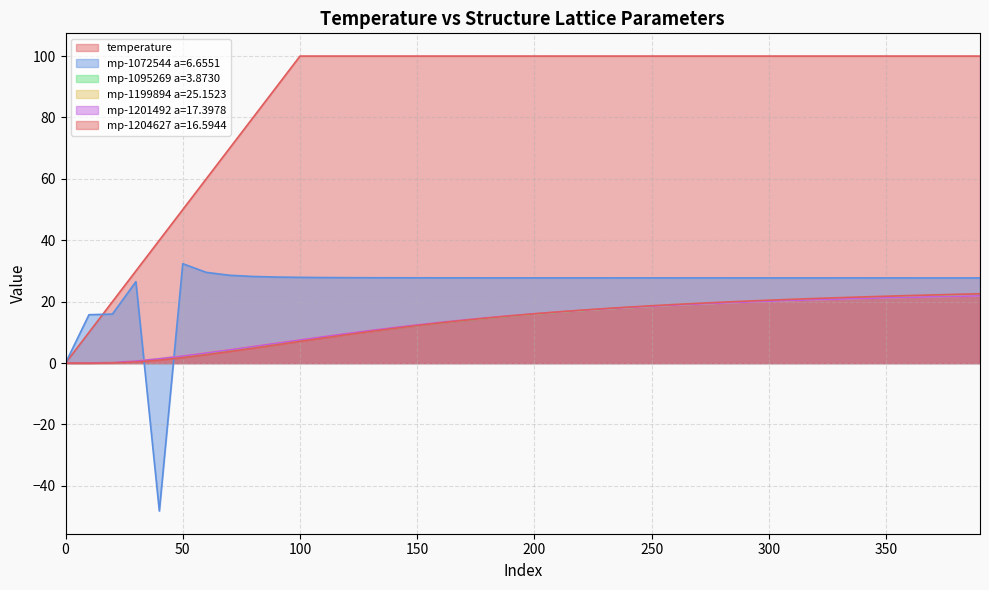

Between which two adjacent categories do mp-1199894 a=25.1523 and mp-1201492 a=17.3978 first intersect?

30 and 40